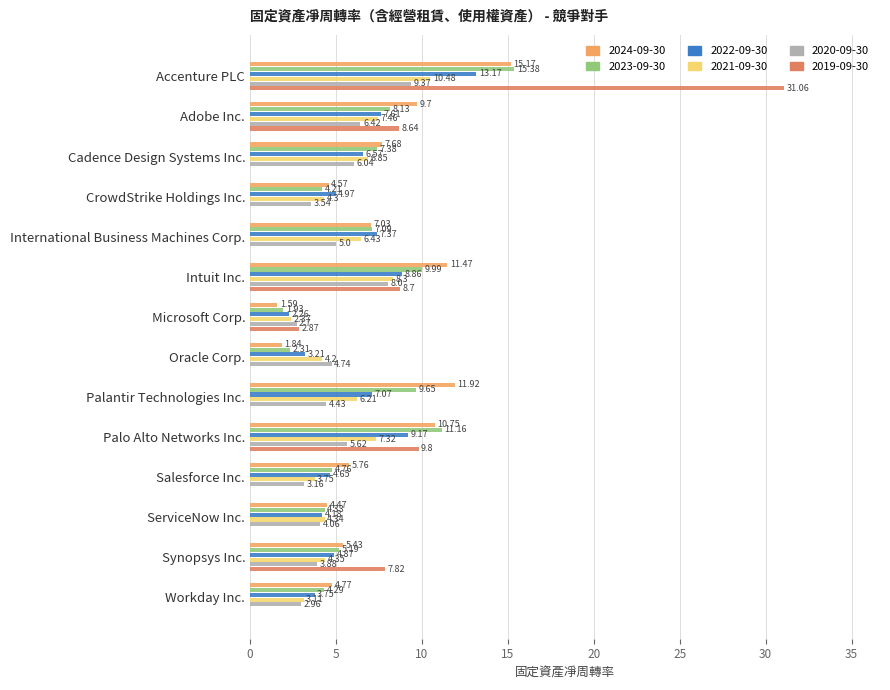

What is the sum of the 2022-09-30 values at Palantir Technologies Inc. and Microsoft Corp.?

9.3